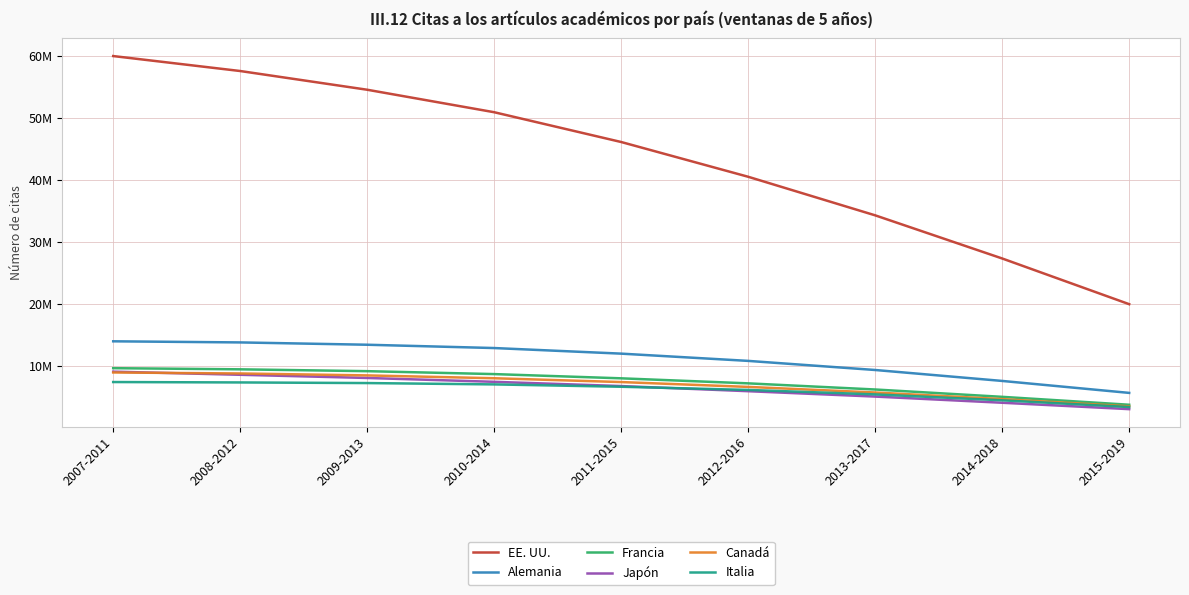

Rank the series by their maximum value, from lowest to highest.

Italia, Canadá, Japón, Francia, Alemania, EE. UU.